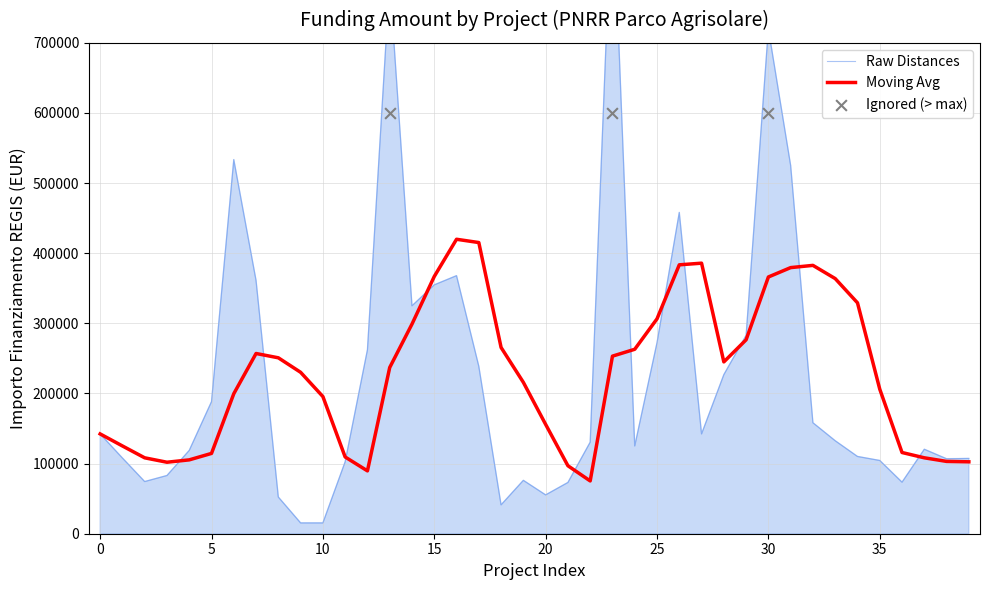

What is the highest value of the Moving Avg series?

419881.4